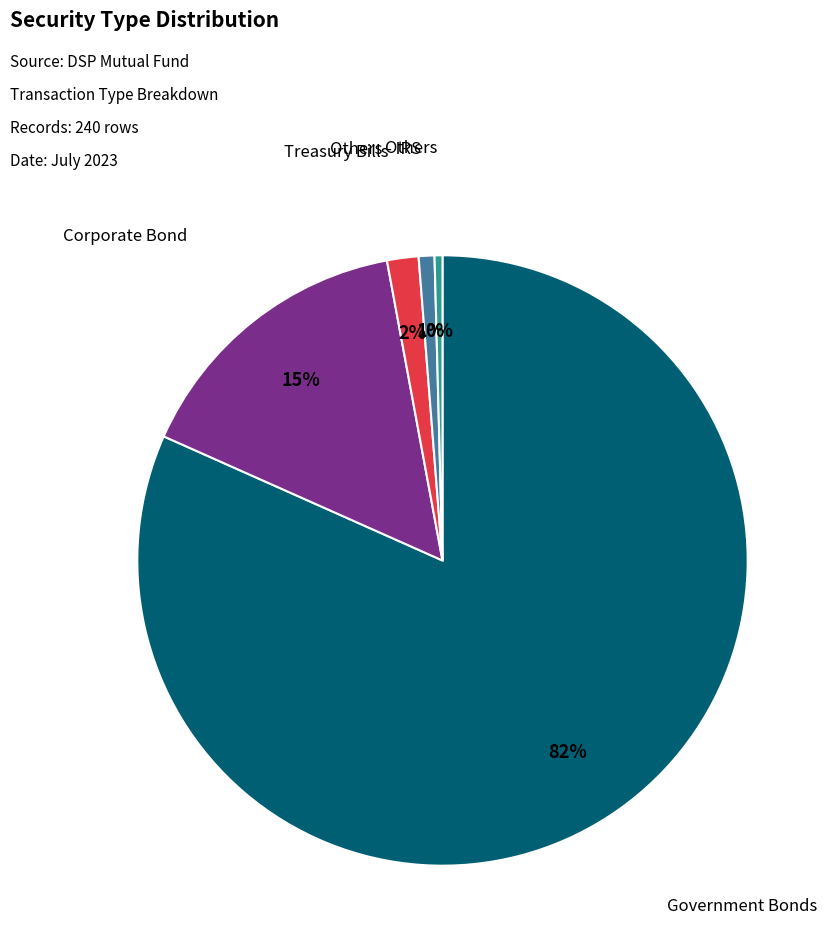

To the nearest percent, what is the average slice percentage?

20%